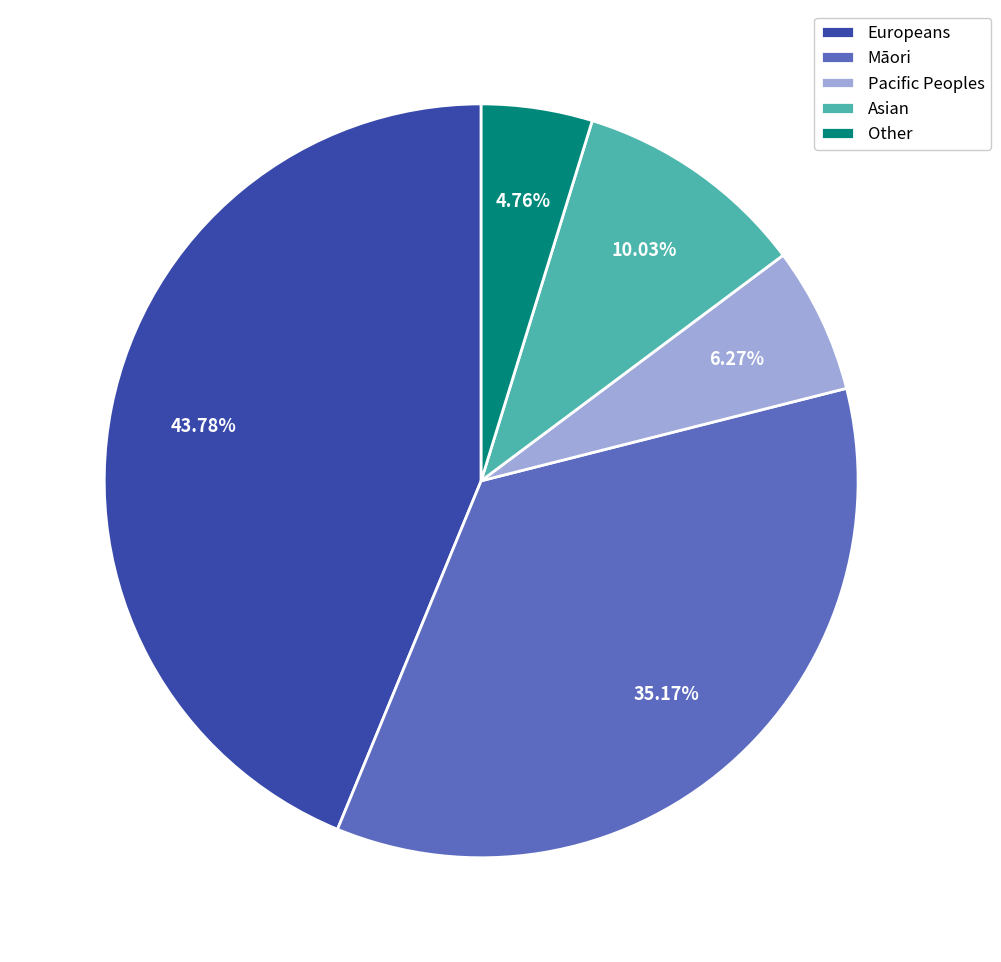

How many segments does this pie chart have?

5